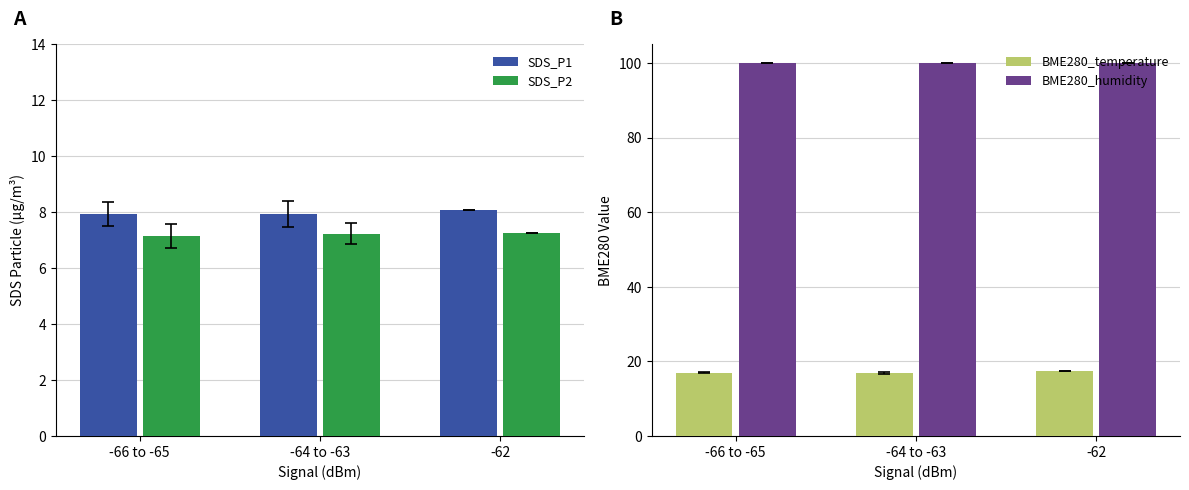

What is the label of the 3rd bar from the right?

-66 to -65